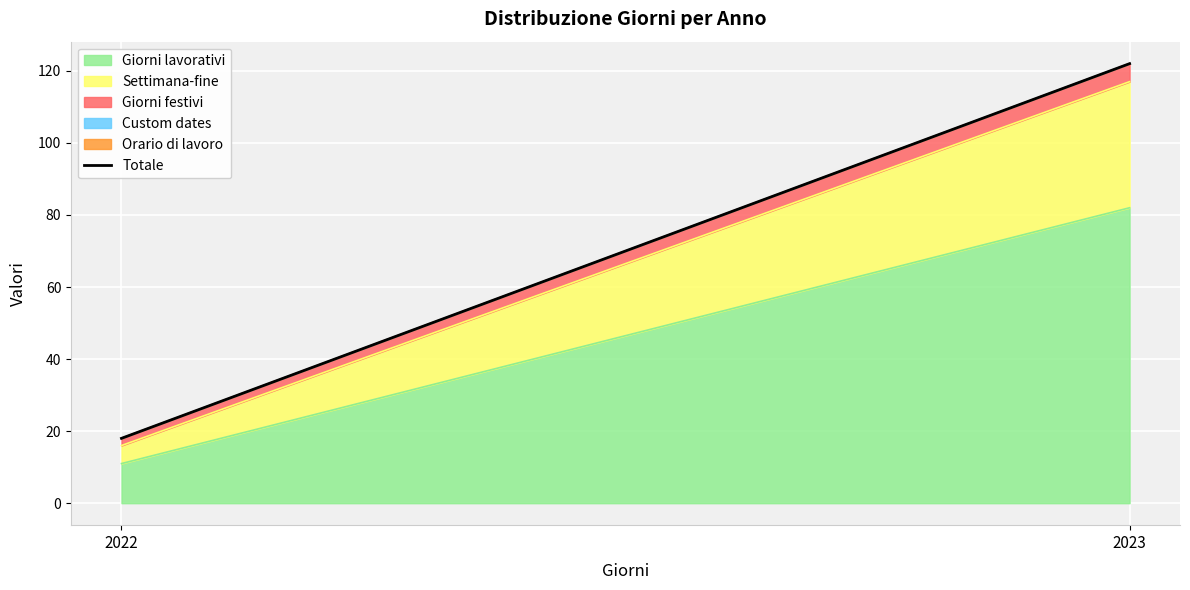

The chart shows a value of 122 at 2023. True or false?

True